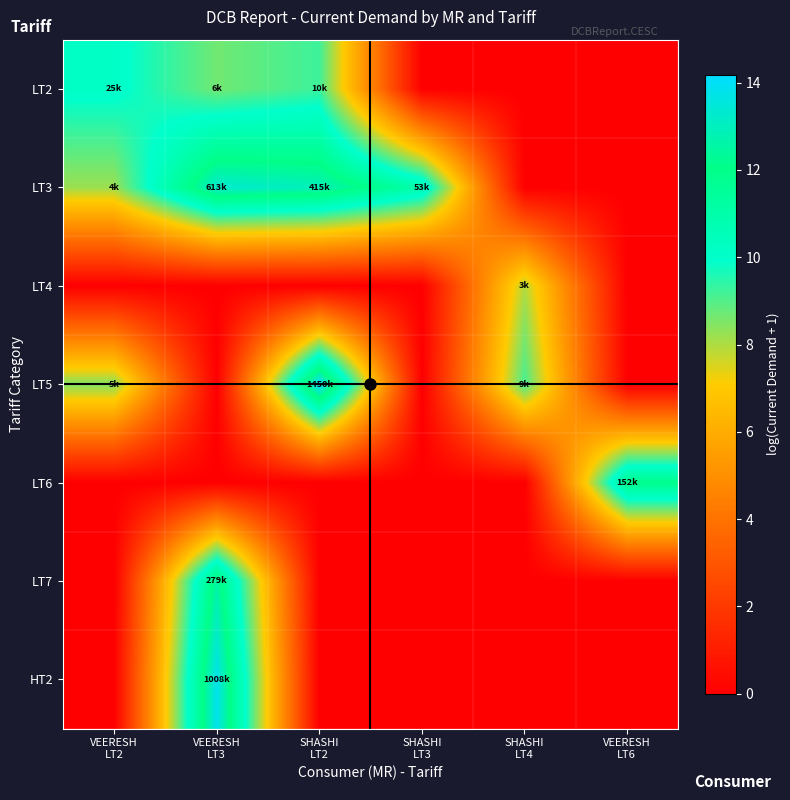

Reading left to right, list all the values displayed in this chart.

LT2: VEERESH
LT2=10.1	VEERESH
LT3=8.7	SHASHI
LT2=9.2	SHASHI
LT3=0.0	SHASHI
LT4=0.0	VEERESH
LT6=0.0
LT3: VEERESH
LT2=8.2	VEERESH
LT3=13.3	SHASHI
LT2=12.9	SHASHI
LT3=10.9	SHASHI
LT4=0.0	VEERESH
LT6=0.0
LT4: VEERESH
LT2=0.0	VEERESH
LT3=0.0	SHASHI
LT2=0.0	SHASHI
LT3=0.0	SHASHI
LT4=7.9	VEERESH
LT6=0.0
LT5: VEERESH
LT2=8.5	VEERESH
LT3=0.0	SHASHI
LT2=14.2	SHASHI
LT3=0.0	SHASHI
LT4=9.1	VEERESH
LT6=0.0
LT6: VEERESH
LT2=0.0	VEERESH
LT3=0.0	SHASHI
LT2=0.0	SHASHI
LT3=0.0	SHASHI
LT4=0.0	VEERESH
LT6=11.9
LT7: VEERESH
LT2=0.0	VEERESH
LT3=12.5	SHASHI
LT2=0.0	SHASHI
LT3=0.0	SHASHI
LT4=0.0	VEERESH
LT6=0.0
HT2: VEERESH
LT2=0.0	VEERESH
LT3=13.8	SHASHI
LT2=0.0	SHASHI
LT3=0.0	SHASHI
LT4=0.0	VEERESH
LT6=0.0